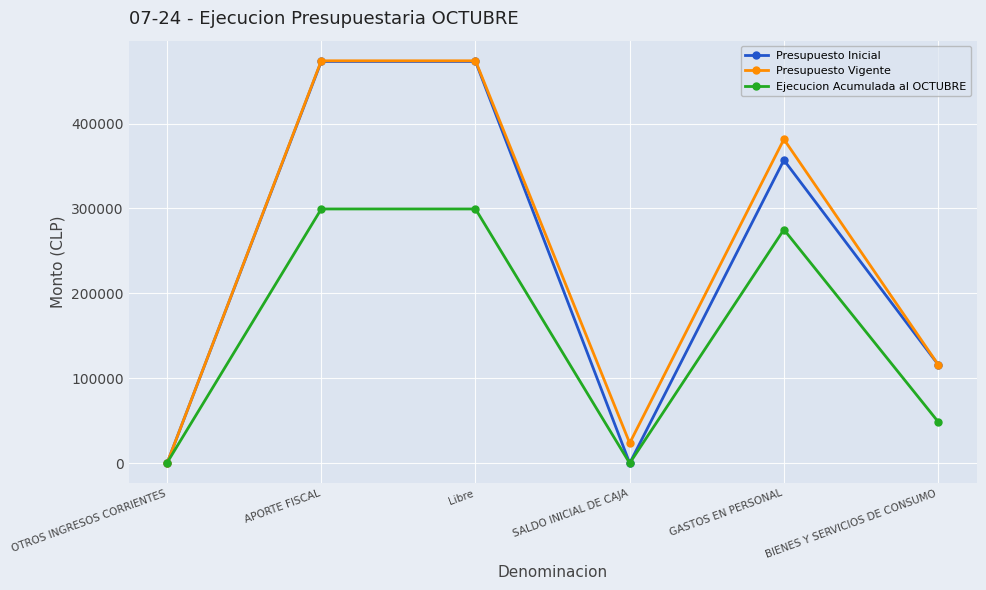

At which category does Presupuesto Vigente reach its first local valley?

SALDO INICIAL DE CAJA